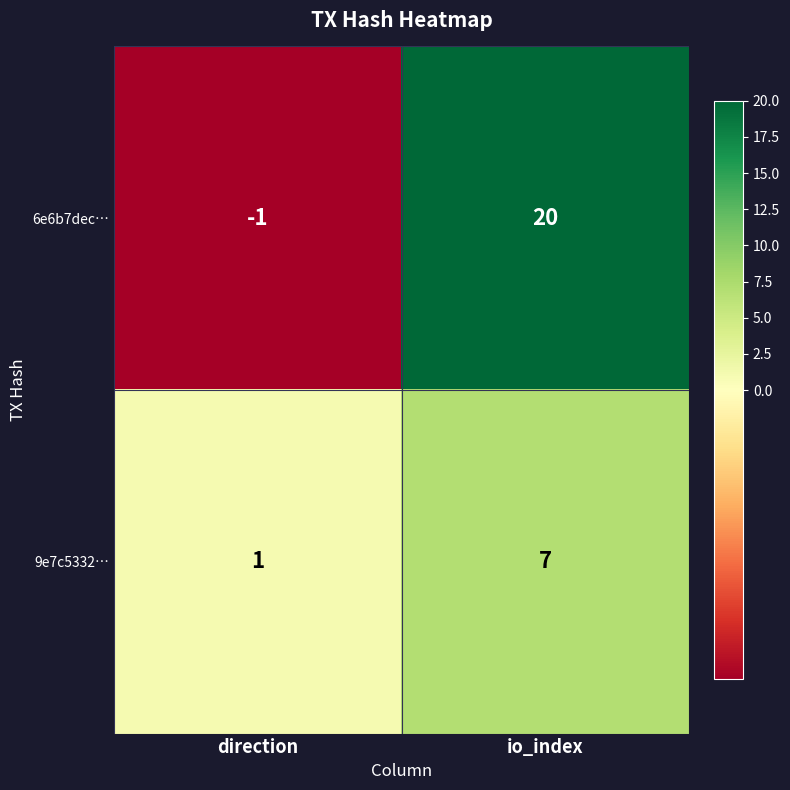

Count the number of categories in the chart.

2